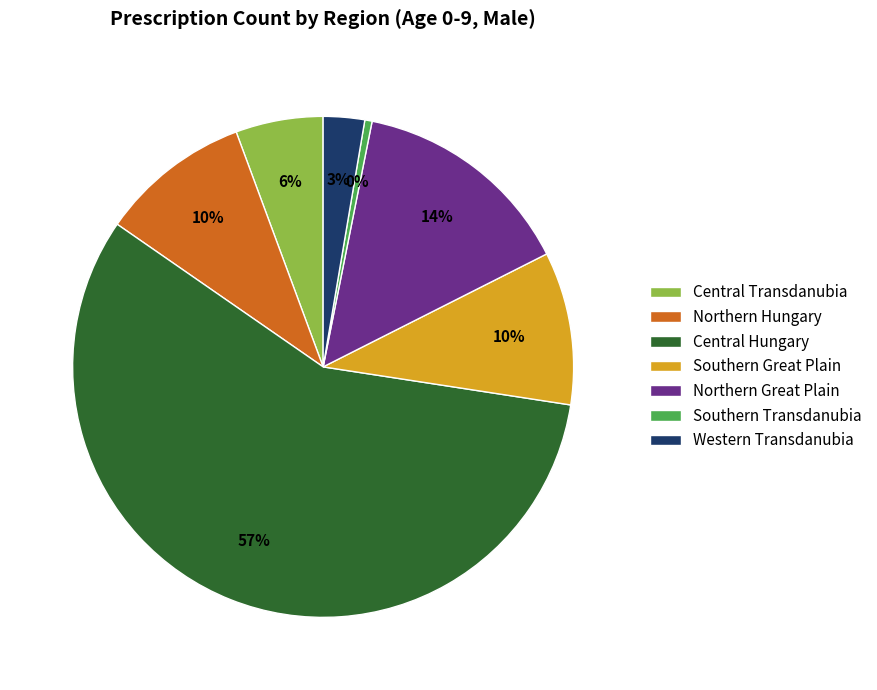

Which has a higher value, Northern Hungary or Central Transdanubia?

Northern Hungary